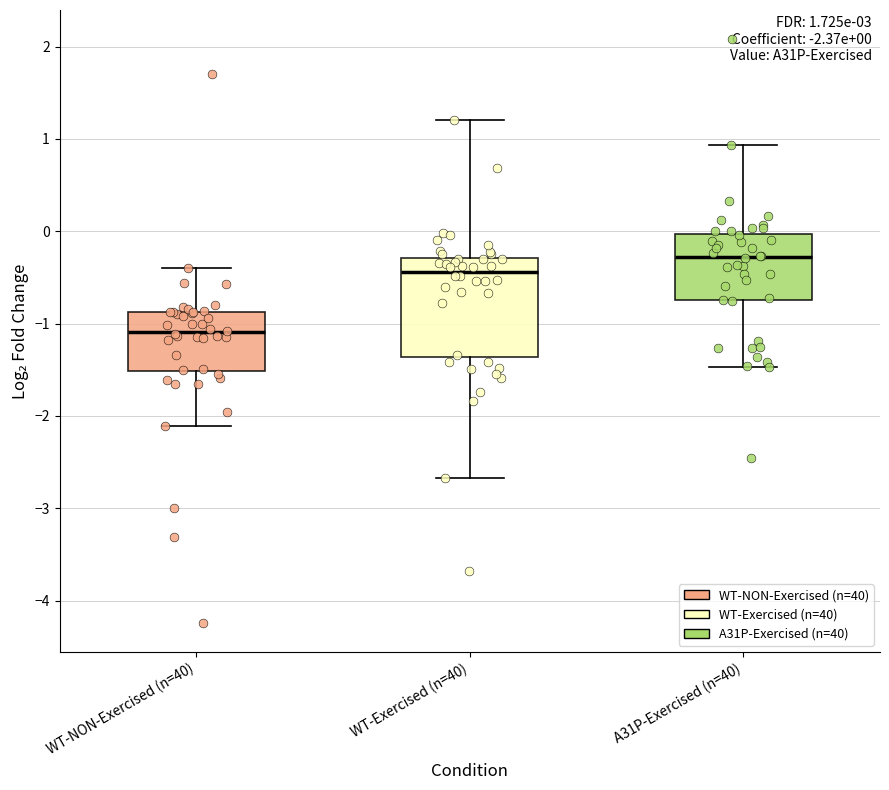

Which box is the tallest, from its lower edge to its upper edge?

WT-Exercised (n=40)